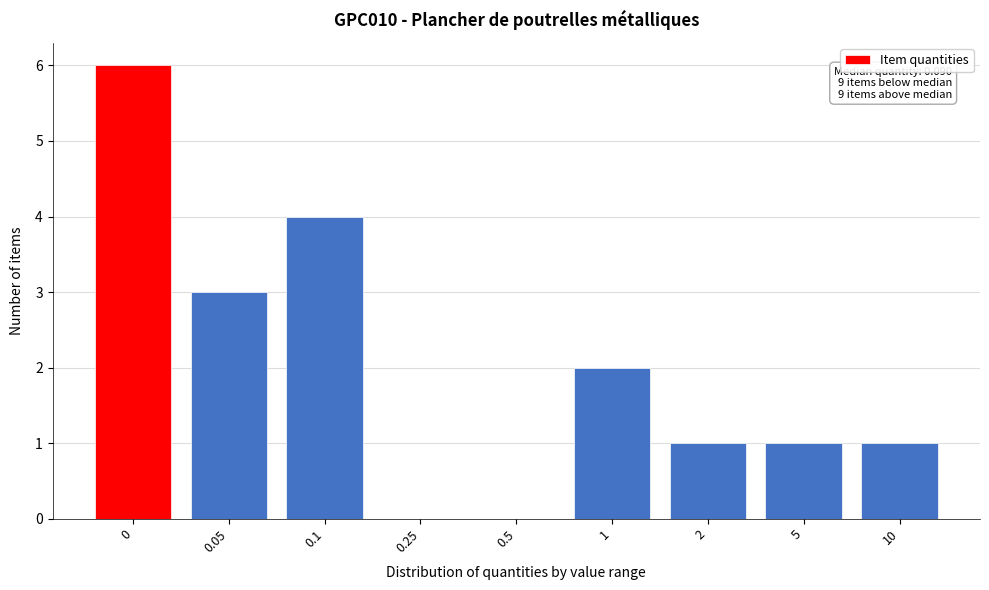

Reading right to left, what are all the values shown in this chart?

10=1	5=1	2=1	1=2	0.5=0	0.25=0	0.1=4	0.05=3	0=6